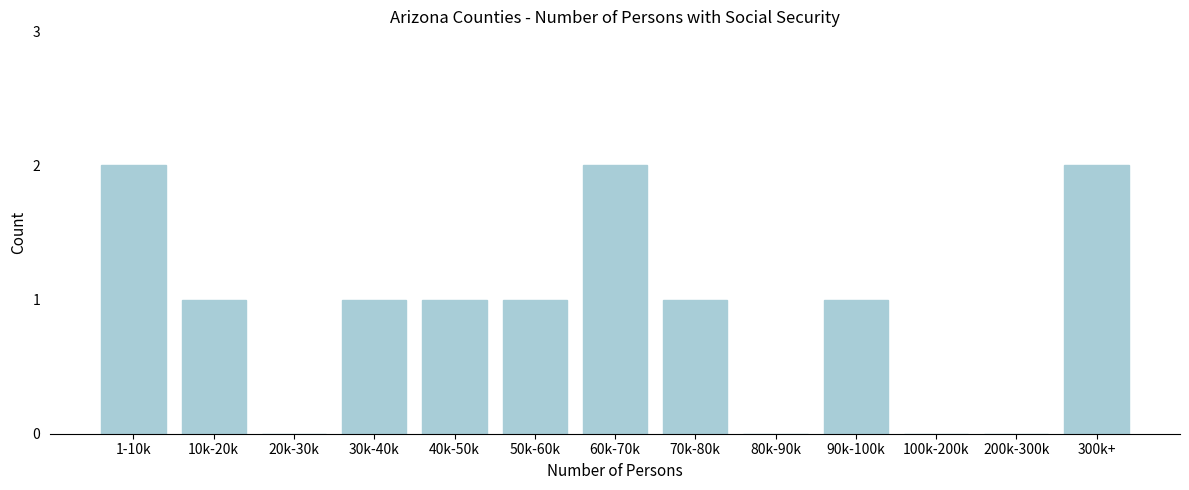

Reading left to right, what are all the values shown in this chart?

1-10k=2	10k-20k=1	20k-30k=0	30k-40k=1	40k-50k=1	50k-60k=1	60k-70k=2	70k-80k=1	80k-90k=0	90k-100k=1	100k-200k=0	200k-300k=0	300k+=2